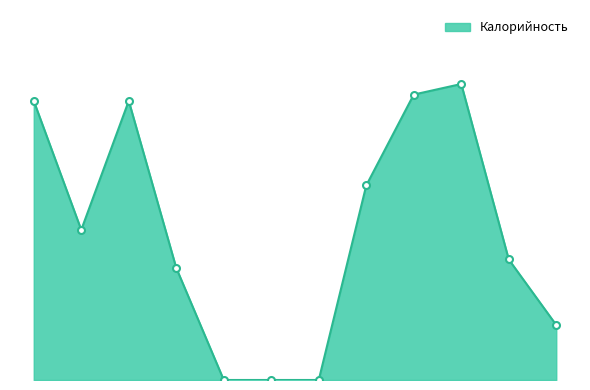

What is the sum of all values?

838